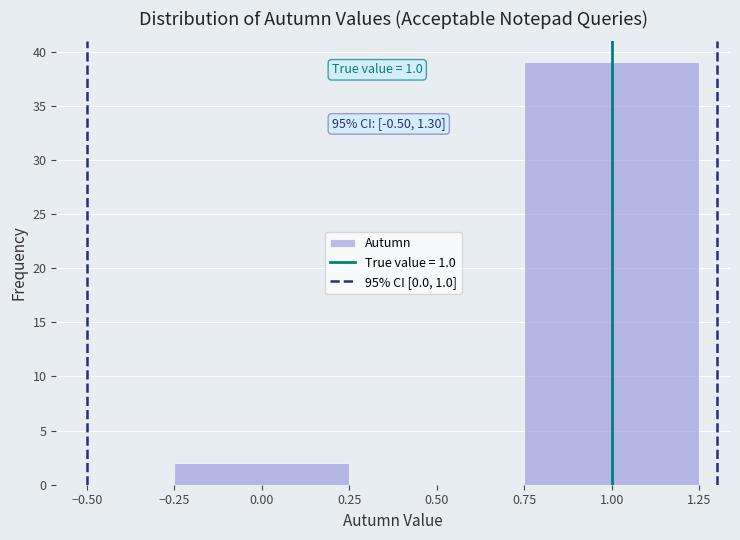

Over which range of the x-axis is the bar tallest?

0.75 to 1.25